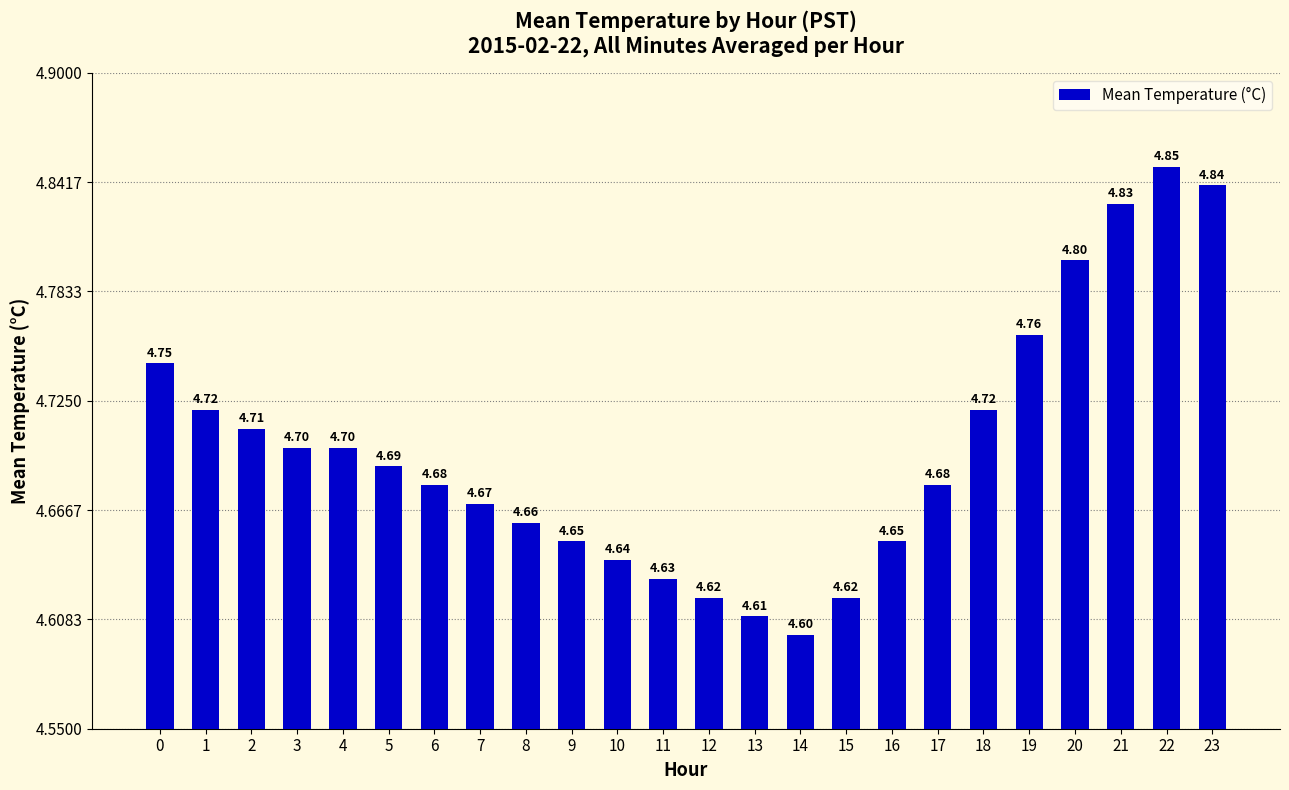

Which label corresponds to the smallest value in the chart?

14